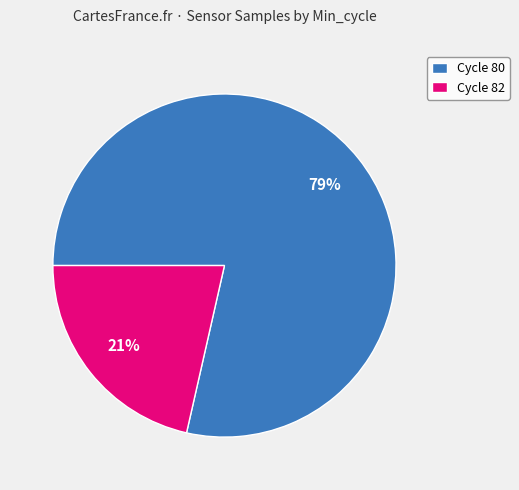

Which slice is the smallest?

Cycle 82